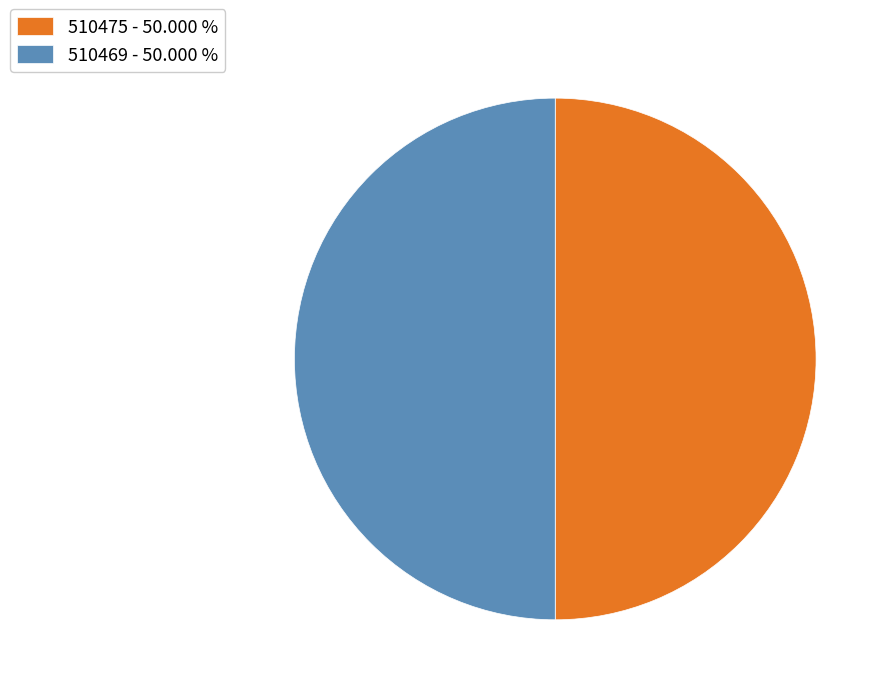

What is the ratio of the value at 510469 - 50.000 % to the value at 510475 - 50.000 %?

1.0